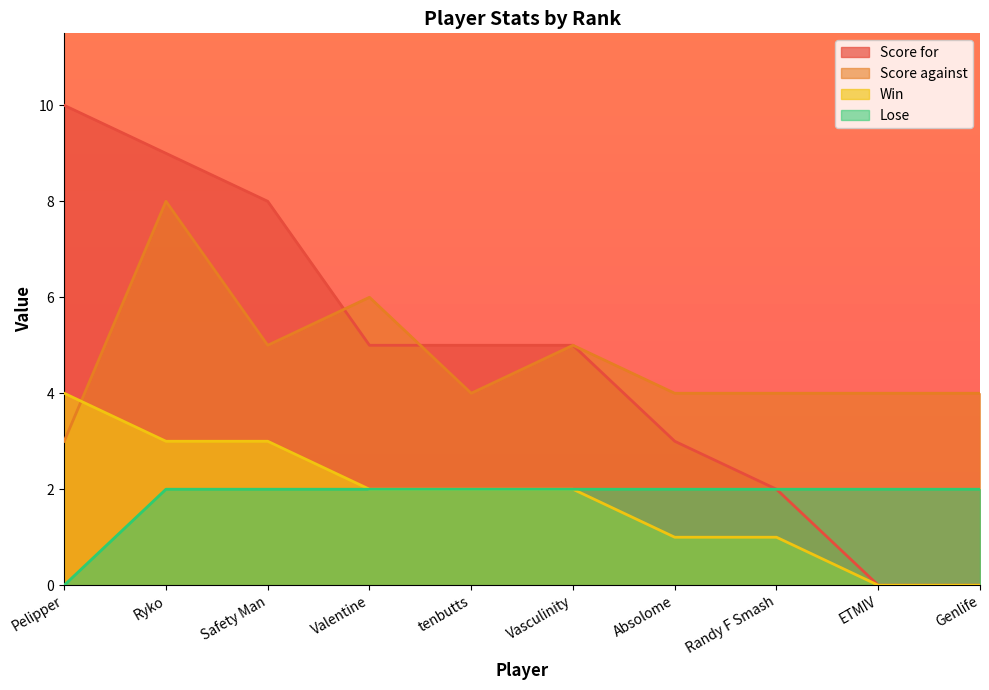

Is it true that Score against equals 6 at Ryko?

False